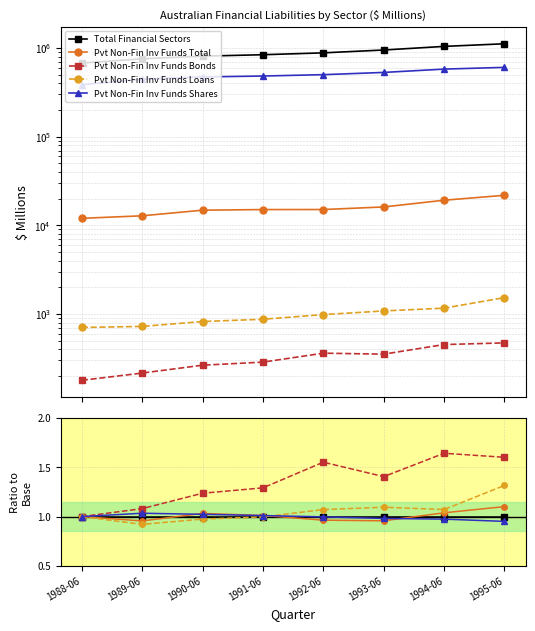

What are all the series names shown in the legend?

Total Financial Sectors, Pvt Non-Fin Inv Funds Total, Pvt Non-Fin Inv Funds Bonds, Pvt Non-Fin Inv Funds Loans, Pvt Non-Fin Inv Funds Shares